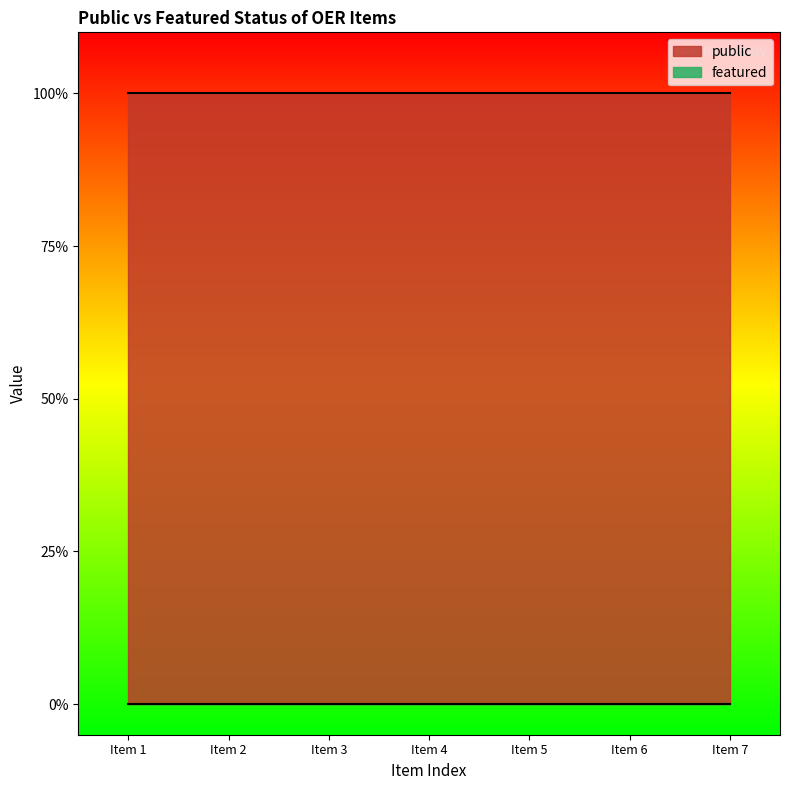

True or false: featured and public intersect in this chart.

False